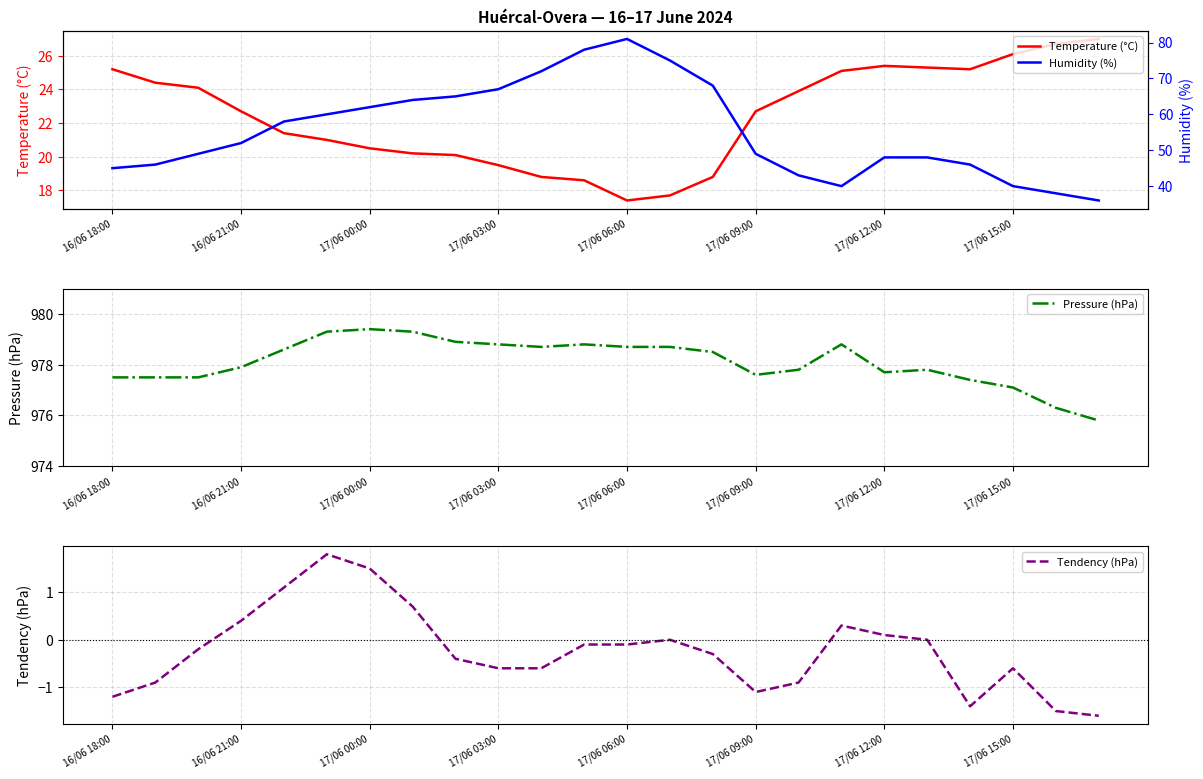

Is it true that Temperature (°C) equals 39.0 at 17/06 09:00?

False